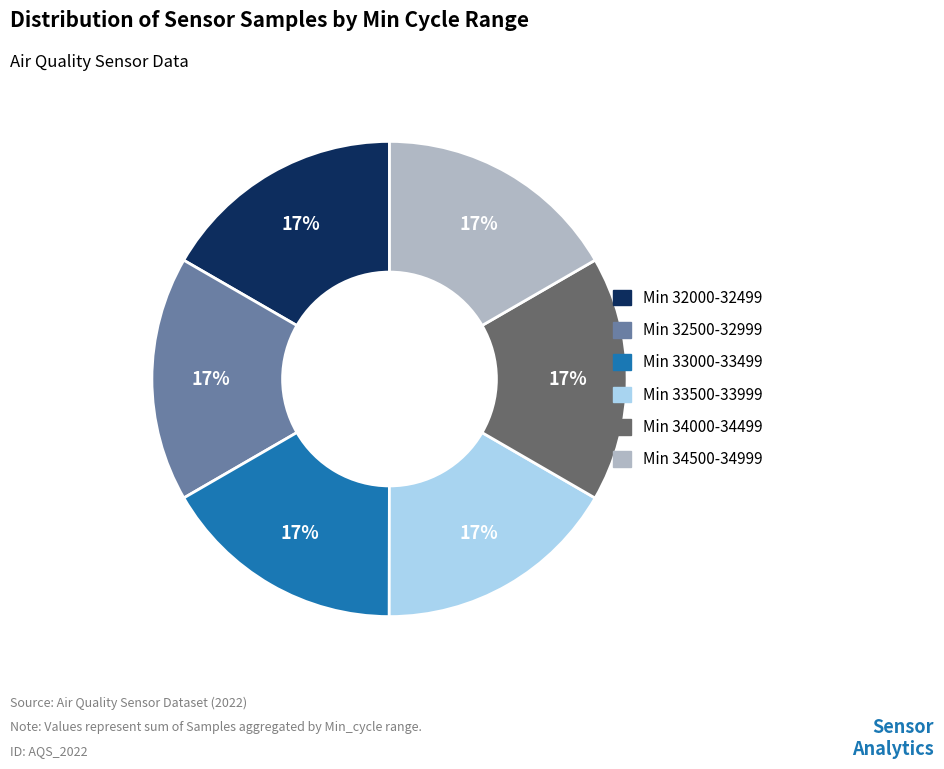

Is there a majority slice in this chart?

No